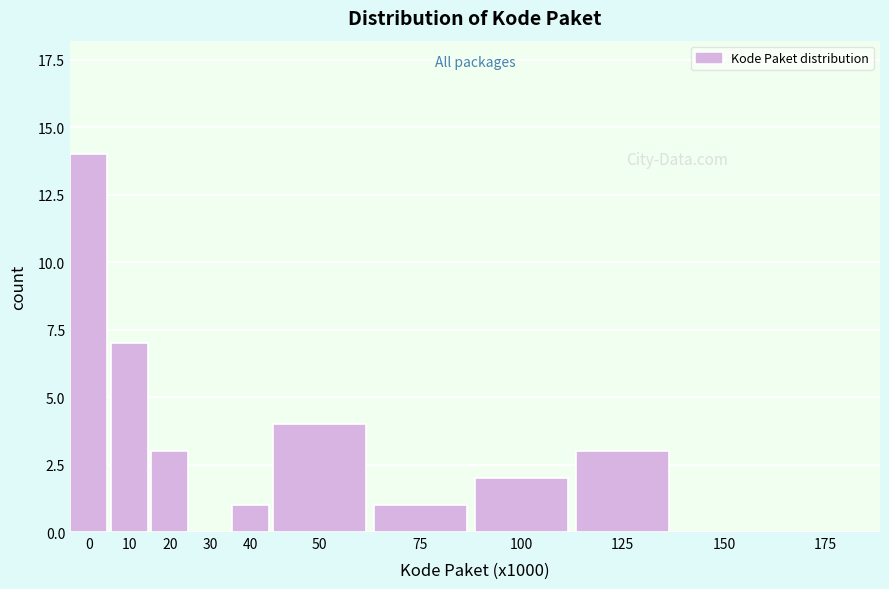

Reading left to right, transcribe all the data shown in this chart.

0=14	10=7	20=3	30=0	40=1	50=4	75=1	100=2	125=3	150=0	175=0